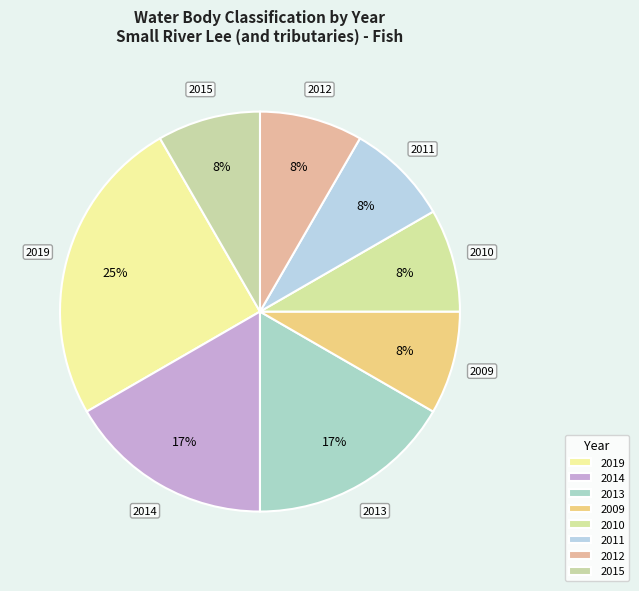

How many segments does this pie chart have?

8